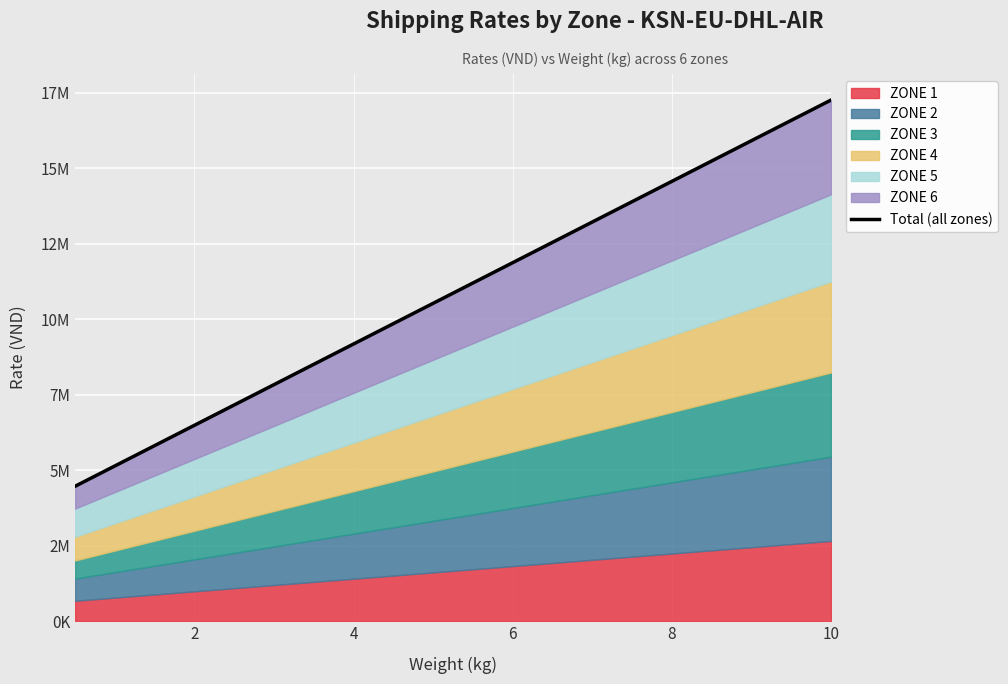

What is the change in value from 11 to 15?

+2692560